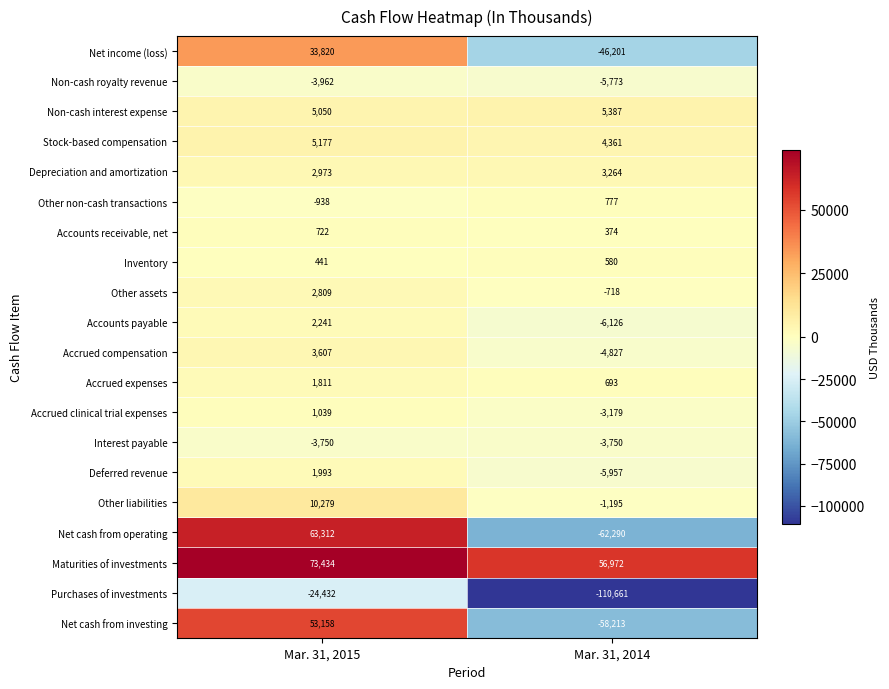

What is the sum of all Net income (loss) values?

-12381